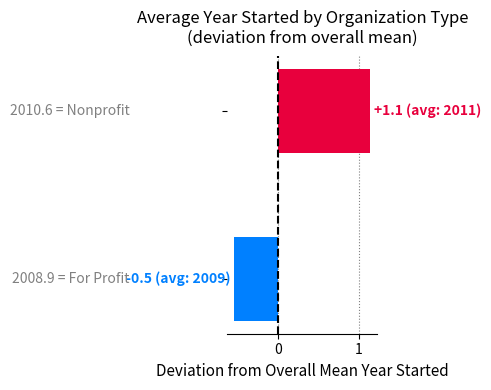

What is the difference between the maximum and minimum values?

1.7